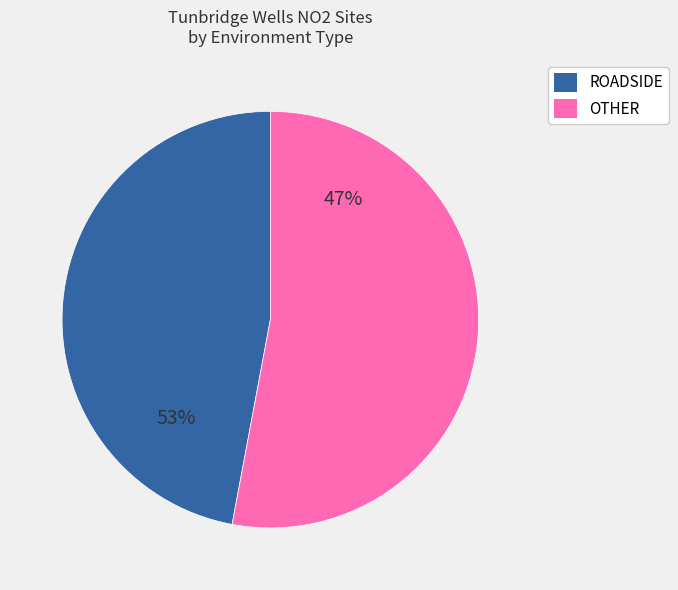

The ROADSIDE slice represents 24% of the pie. True or false?

False